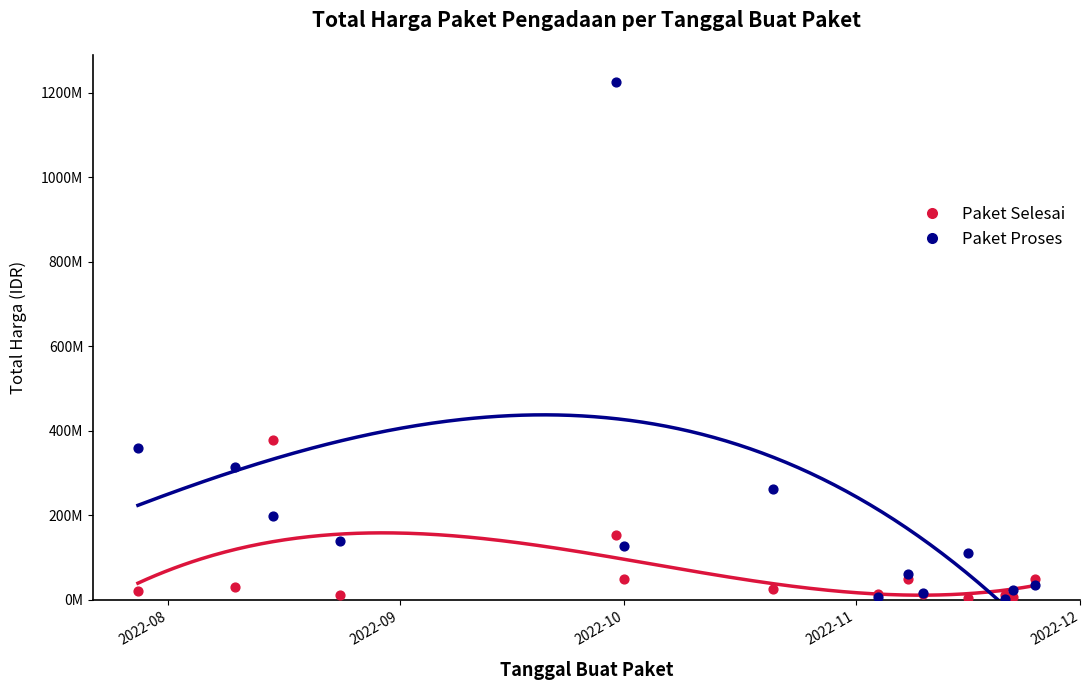

Which series reaches the minimum Y coordinate?

Paket Proses